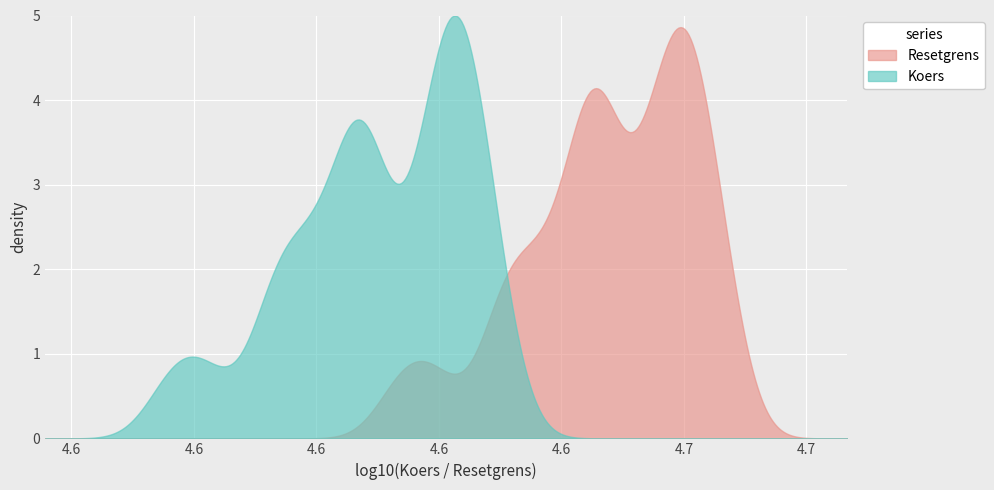

Which series has the widest spread of values?

Koers